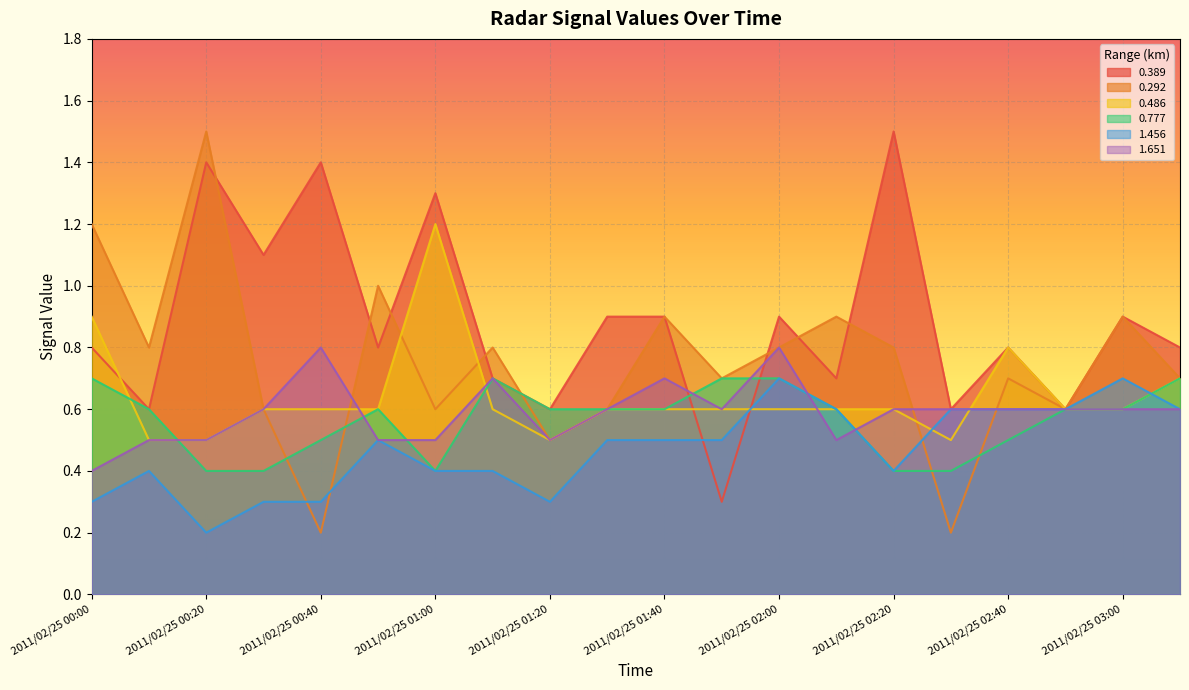

Where do 0.777 and 0.486 first cross each other?

2011/02/25 00:00 and 2011/02/25 00:10